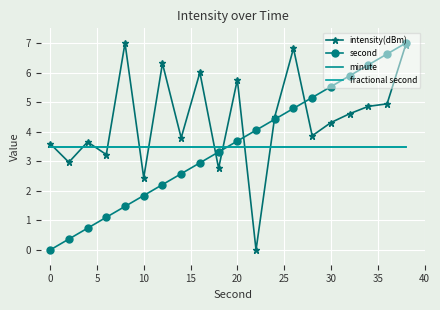

Which series has the largest total across all categories?

intensity(dBm)